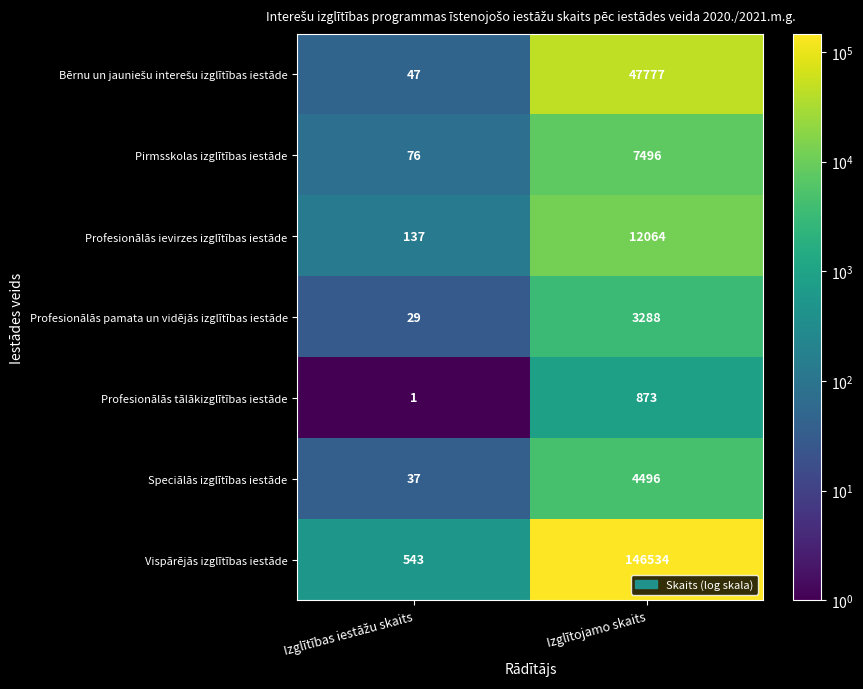

What is the difference between the maximum and minimum values in the Vispārējās izglītības iestāde series?

145991